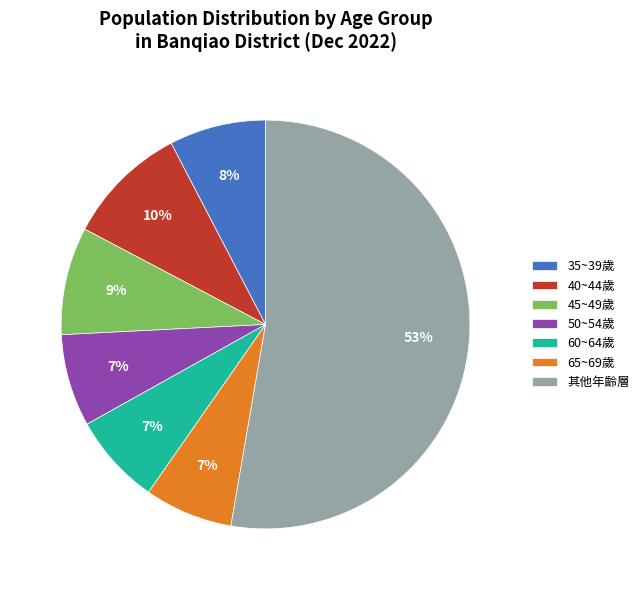

To the nearest percent, what percentage of the pie is 35~39歲?

8%